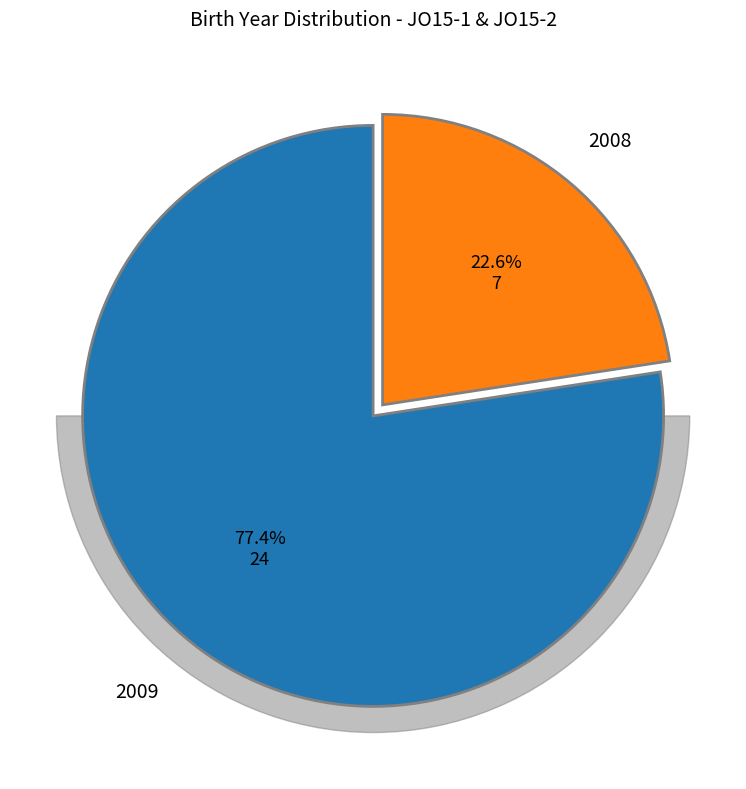

Do 2008 and 2009 together represent more than half of the pie?

Yes